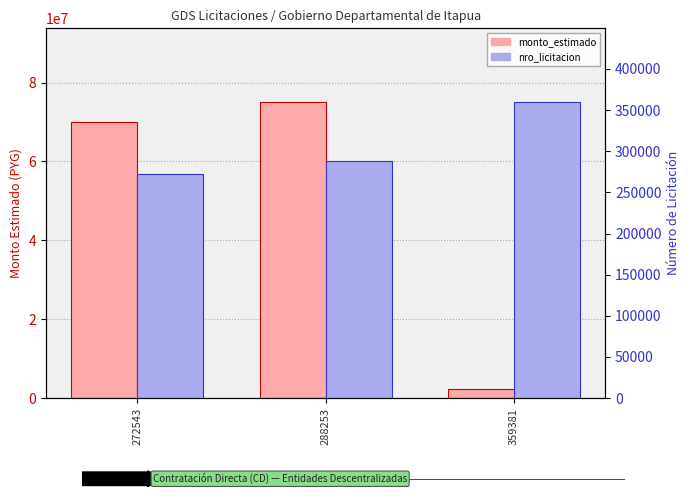

Count the nro_licitacion values in the range 272543 to 359381.

3